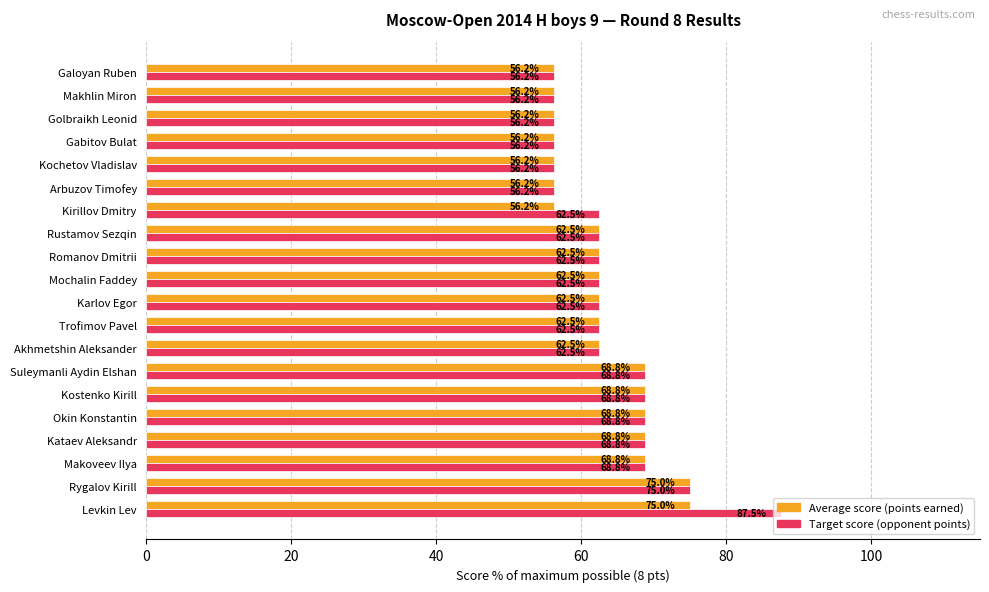

At which category is the sum across all series the highest?

Levkin Lev